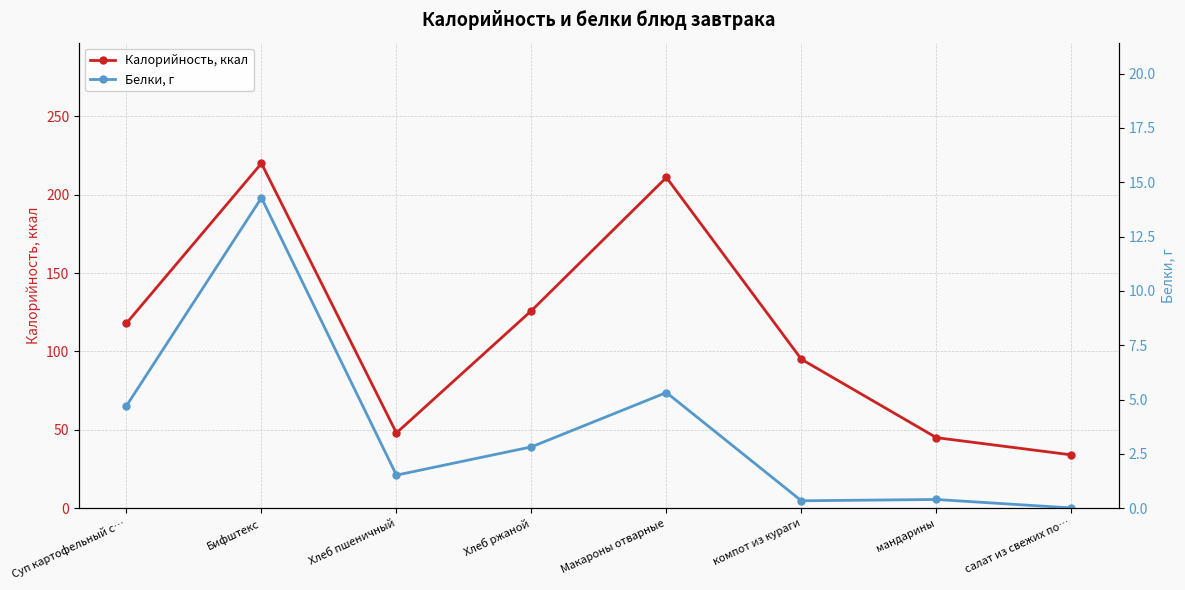

Which category has the highest value in the Белки, г series?

Бифштекс